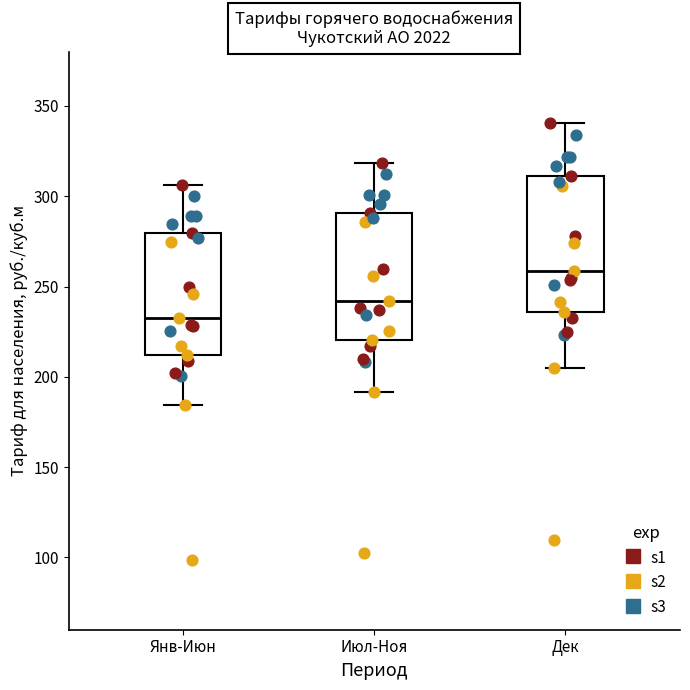

Which box's median line is the lowest?

Янв-Июн